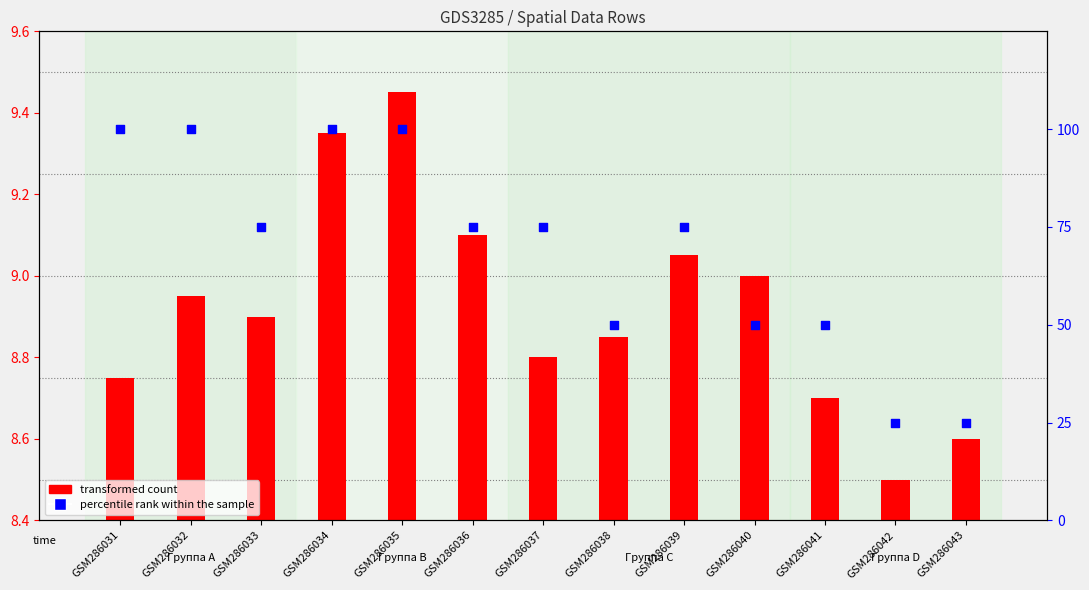

Is the value of percentile rank within the sample at GSM286033 greater than the value of transformed count at GSM286042?

Yes